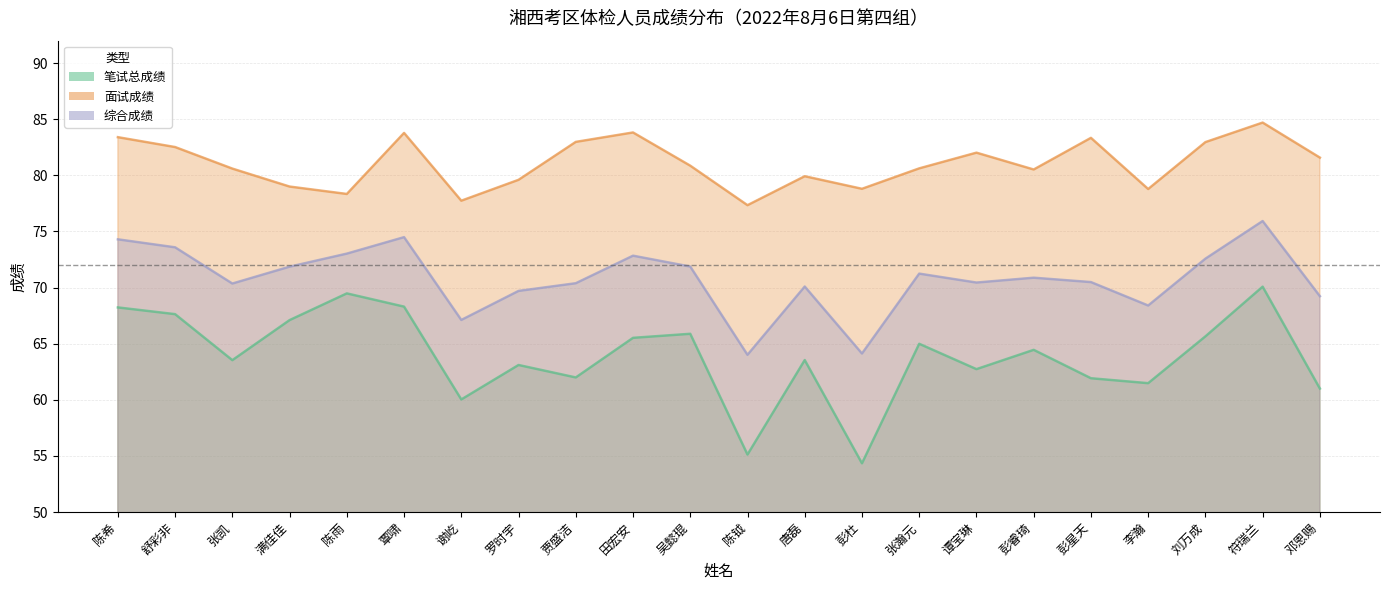

Reading left to right, transcribe all the data shown in this chart.

笔试总成绩: 68.2	67.6	63.5	67.1	69.5	68.3	60.0	63.1	62.0	65.5	65.9	55.1	63.5	54.3	65.0	62.7	64.5	61.9	61.5	65.7	70.1	61.0
面试成绩: 83.4	82.5	80.6	79.0	78.3	83.8	77.7	79.6	83.0	83.8	80.9	77.3	79.9	78.8	80.6	82.0	80.5	83.3	78.8	83.0	84.7	81.6
综合成绩: 74.3	73.6	70.4	71.9	73.0	74.5	67.1	69.7	70.4	72.8	71.9	64.0	70.1	64.1	71.2	70.4	70.9	70.5	68.4	72.6	75.9	69.2